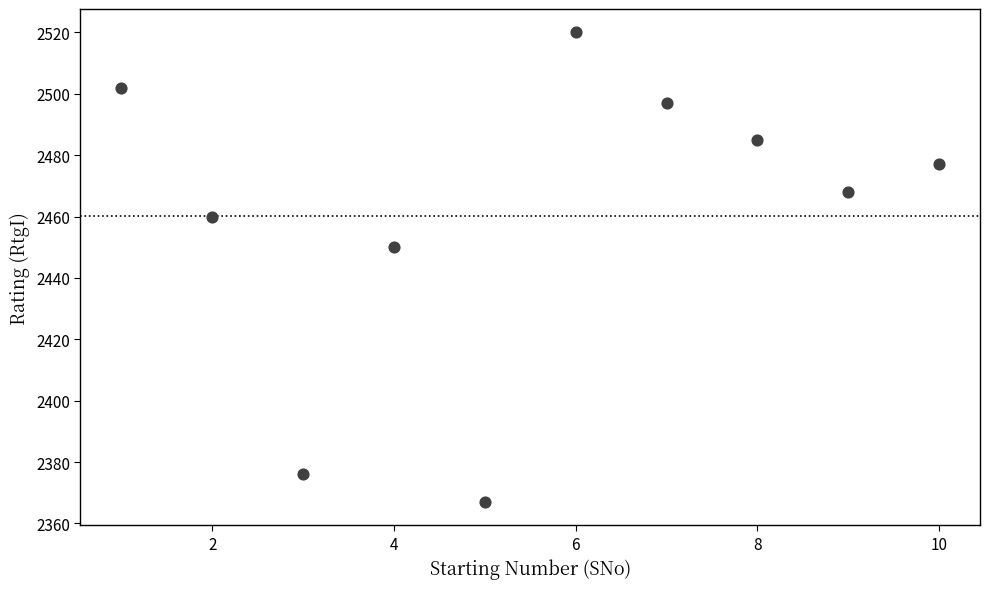

What is the range of X values (max minus min)?

9